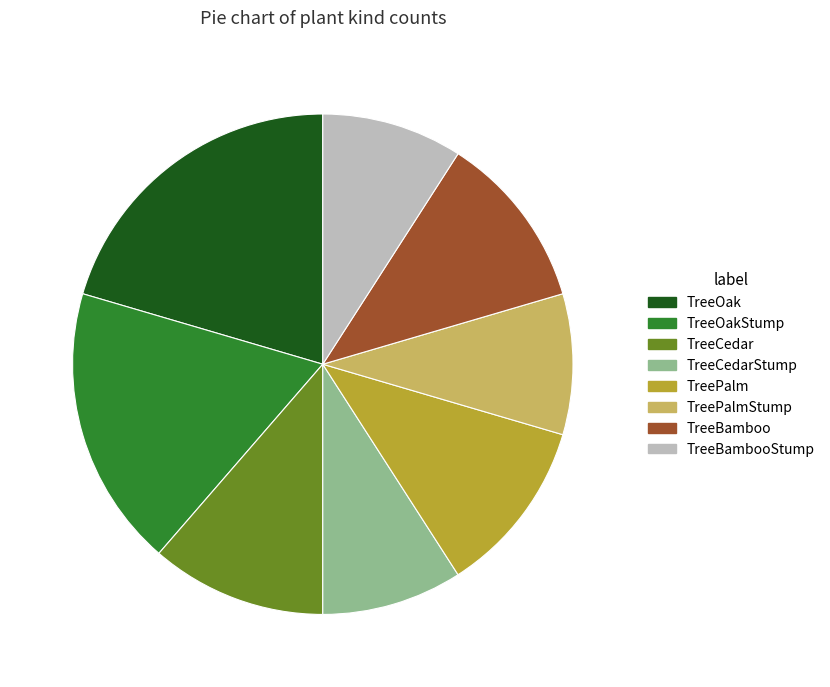

Which slice is the largest?

TreeOak